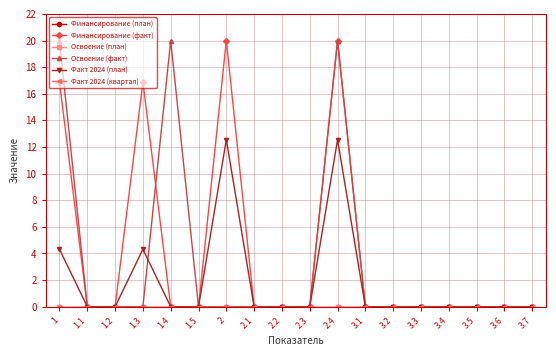

True or false: Финансирование (факт) has a value of 12.6 at 3.4.

False